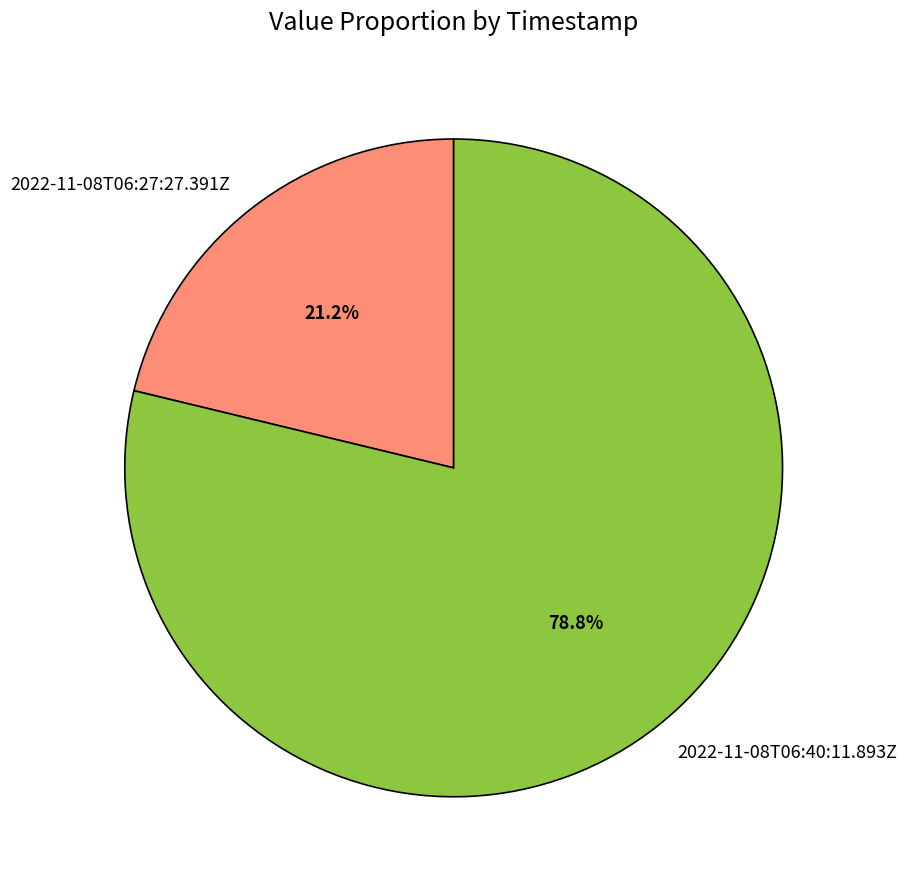

What is the ratio of the value at 2022-11-08T06:27:27.391Z to the value at 2022-11-08T06:40:11.893Z?

0.3